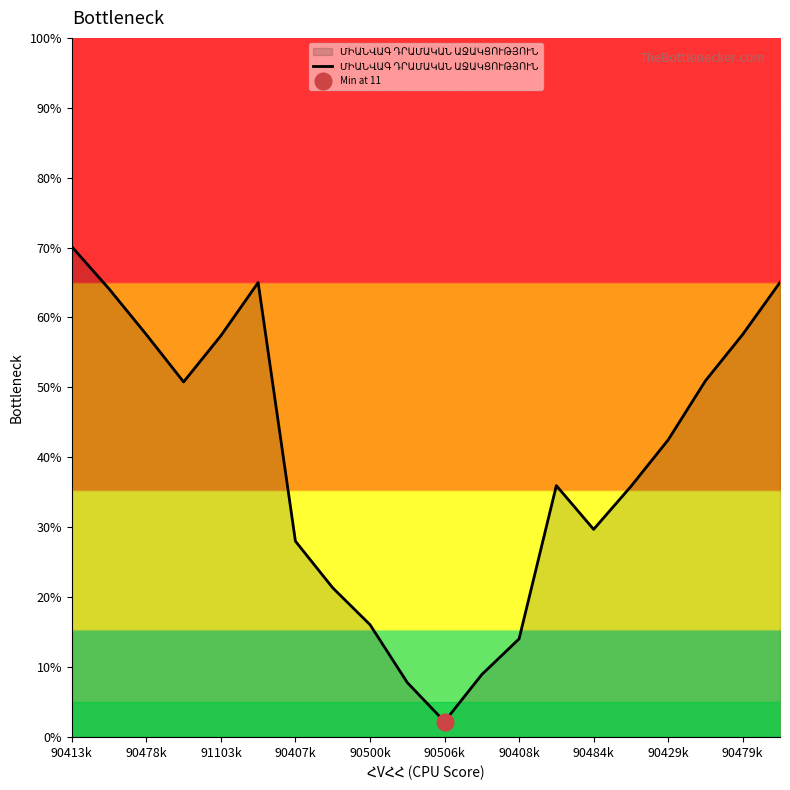

What is the average value?

39.0